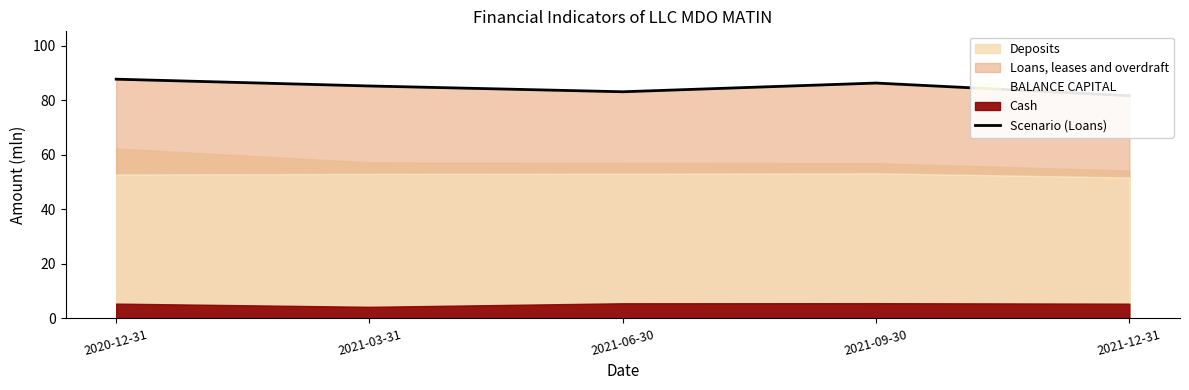

Reading left to right, transcribe all the data shown in this chart.

2020-12-31=87.8	2021-03-31=85.3	2021-06-30=83.1	2021-09-30=86.3	2021-12-31=81.7